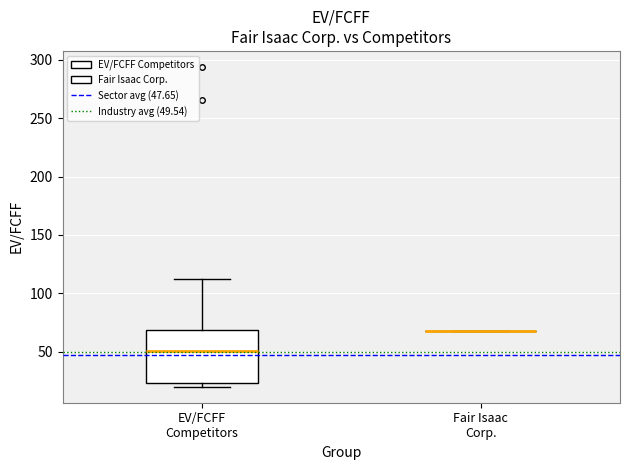

Reading left to right, transcribe this box plot: for each box, give where its median line is, the range the box spans, and where its two whiskers end, as read against the y-axis. The values are not printed on the chart, so give them approximately, as read against the axis.

EV/FCFF Competitors: median 50, box 25 to 70, whiskers 20 to 115
Fair Isaac Corp.: box collapsed to a line at 70, whiskers 70 to 70